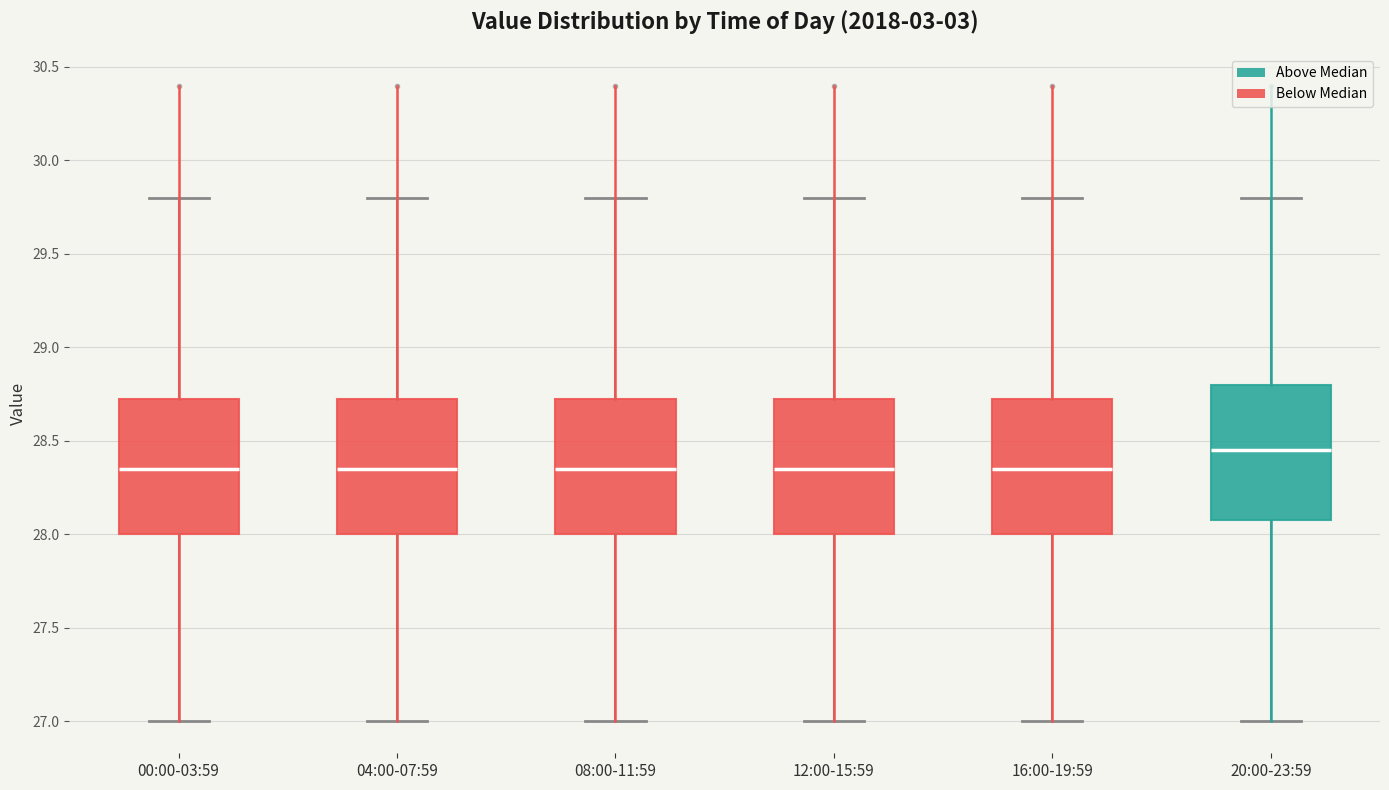

Where does the upper whisker of the box for 20:00-23:59 end on the y-axis? The values are not printed on the chart, so give them approximately, as read against the axis.

29.80